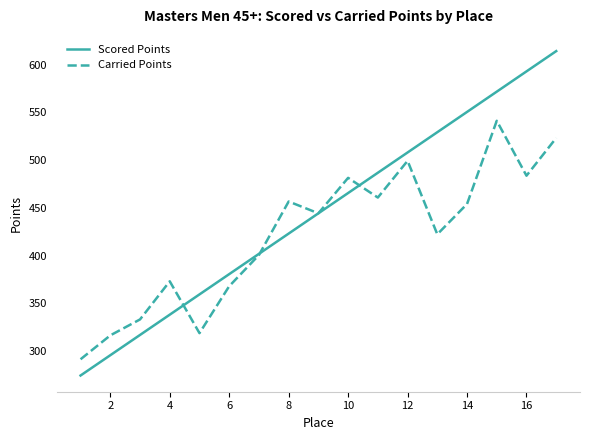

What is the highest value of the Carried Points series?

541.2